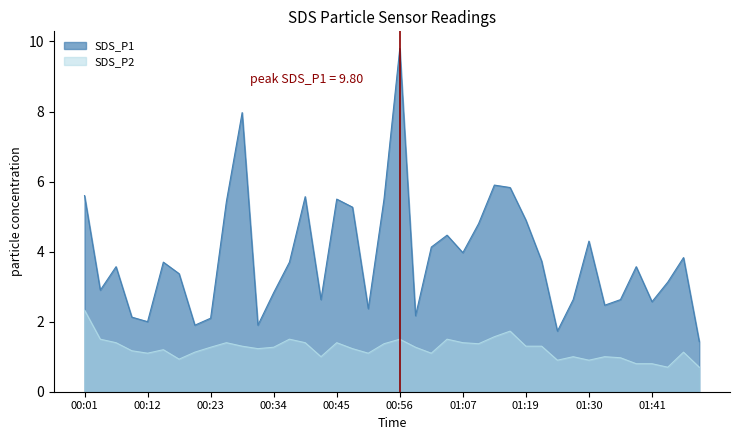

What value does the SDS_P1 series have at 00:54?

5.5